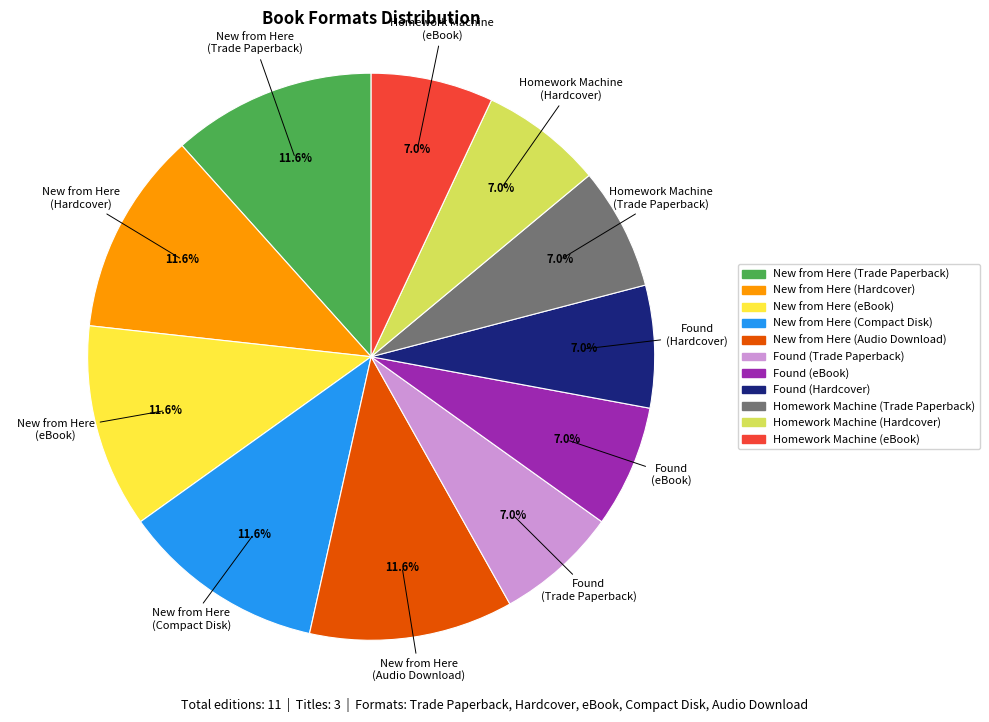

Between Found (eBook) and New from Here (Hardcover), which is larger?

New from Here (Hardcover)